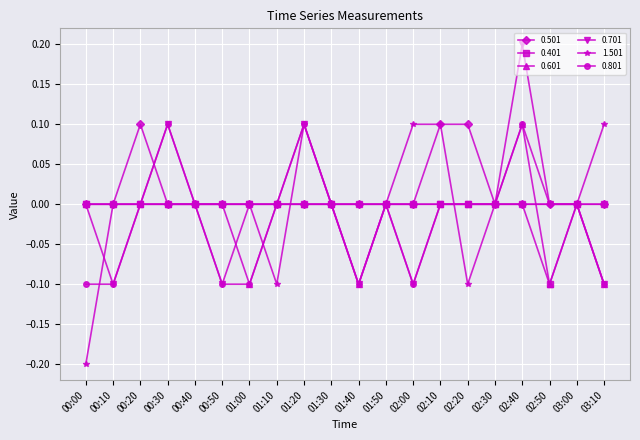

What is the sum of all 0.401 values?

-0.1